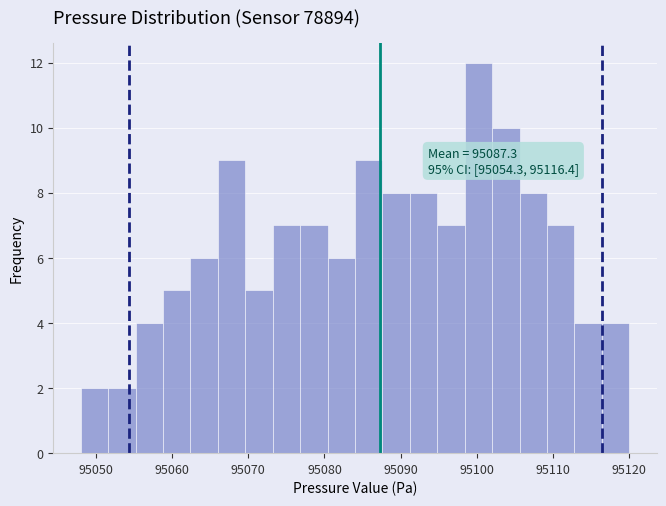

Around what value on the x-axis is the tallest bar? Give the approximate position of its centre, as read against the axis.

95100